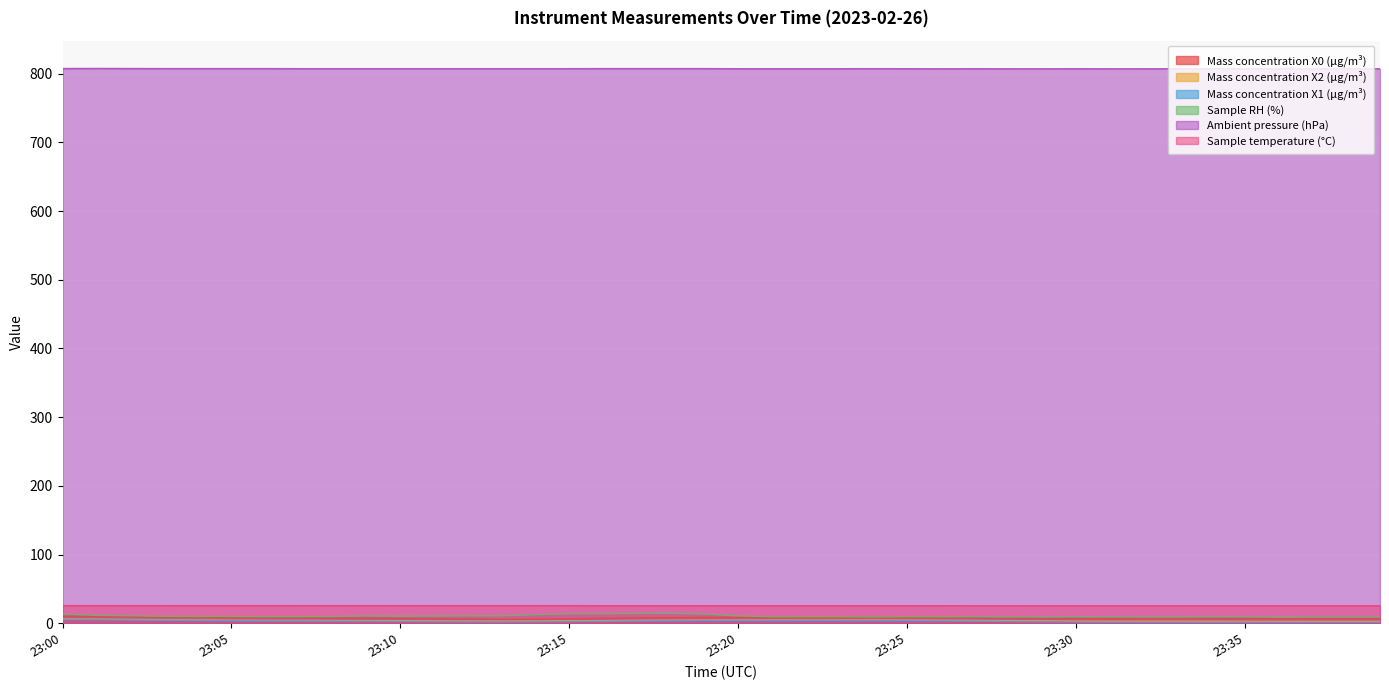

What is the difference between the second highest and second lowest values in the Sample temperature (°C) series?

0.3